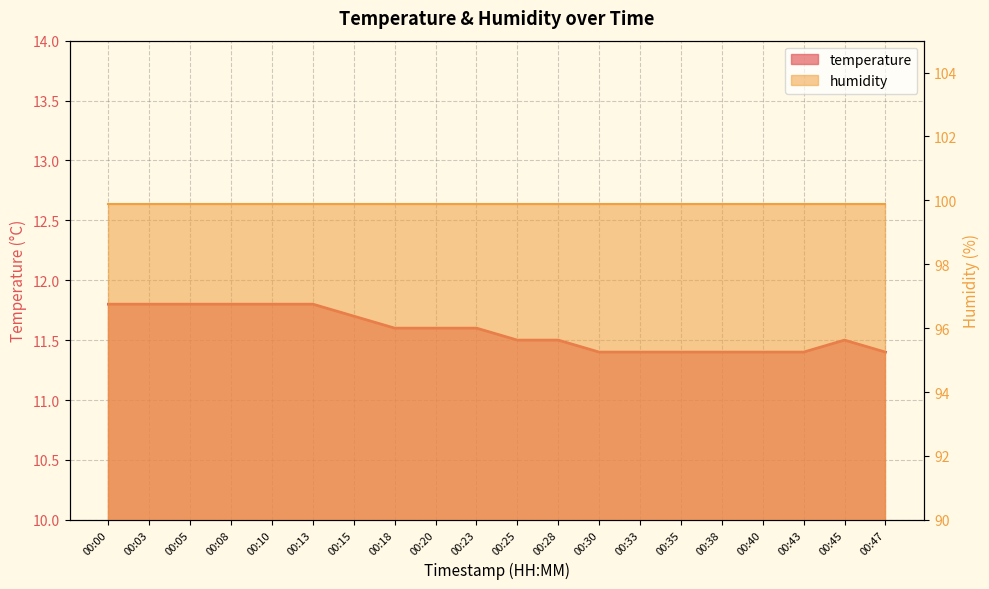

What is the sum of all values?

231.6